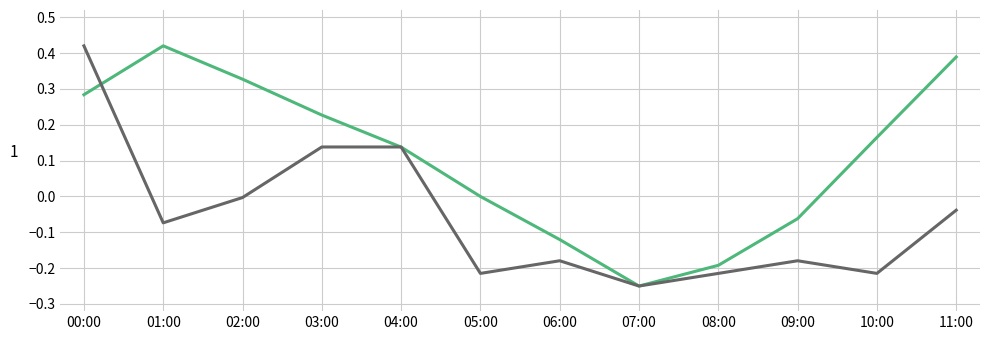

Which category has the lowest value across all series?

07:00